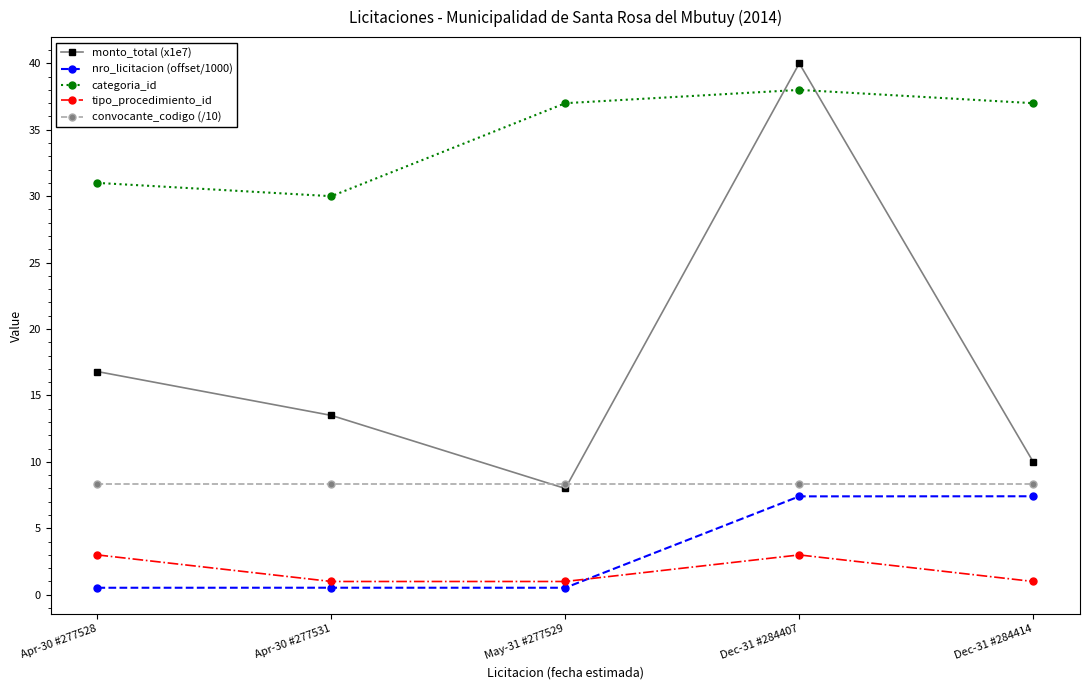

Which series has the largest range (max minus min)?

monto_total (x1e7)